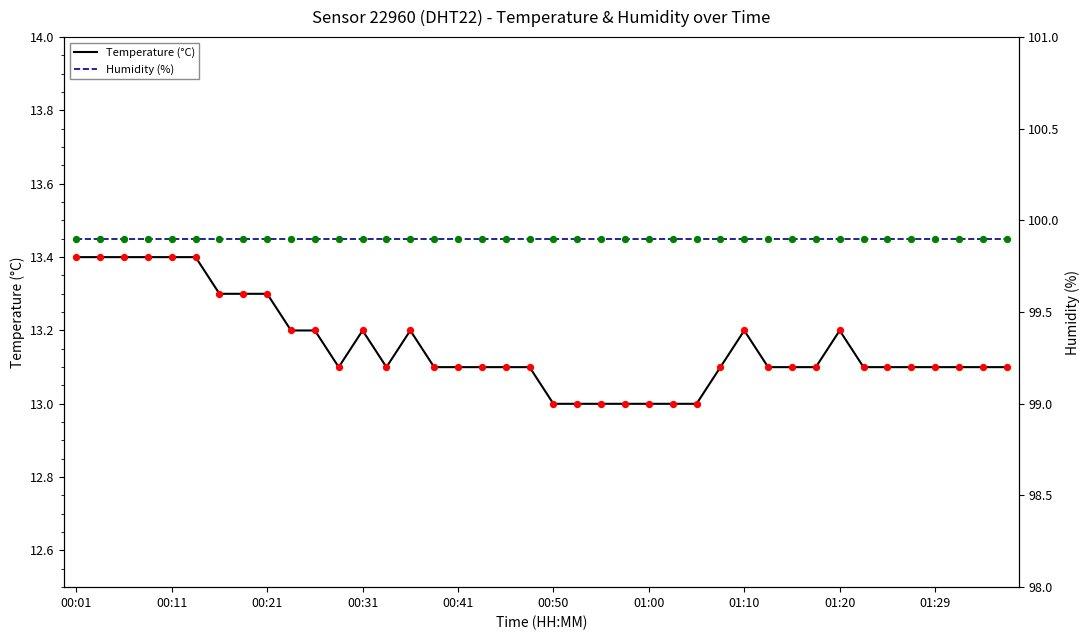

What are all the series names shown in the legend?

Temperature (°C), Humidity (%)